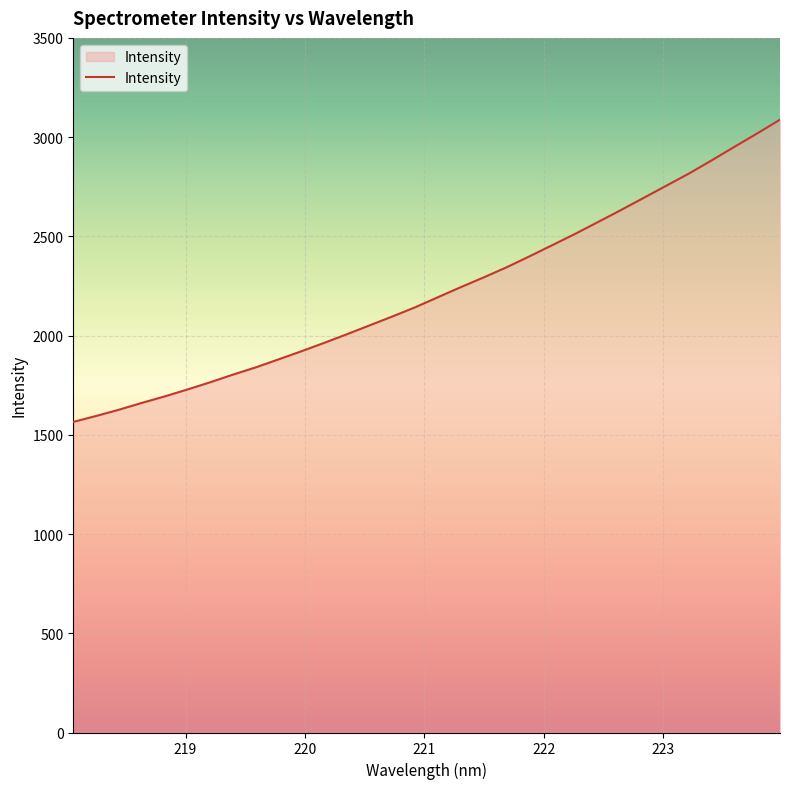

What is the minimum value shown in the chart?

1564.9